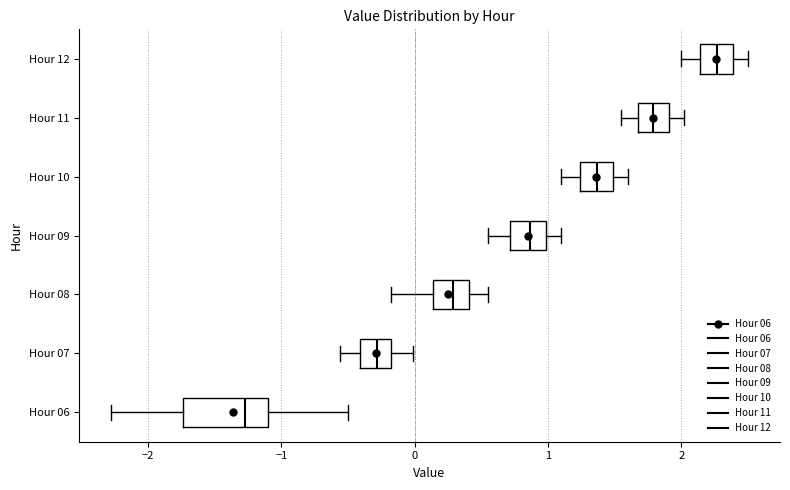

Which box's median line is the furthest to the left?

Hour 06